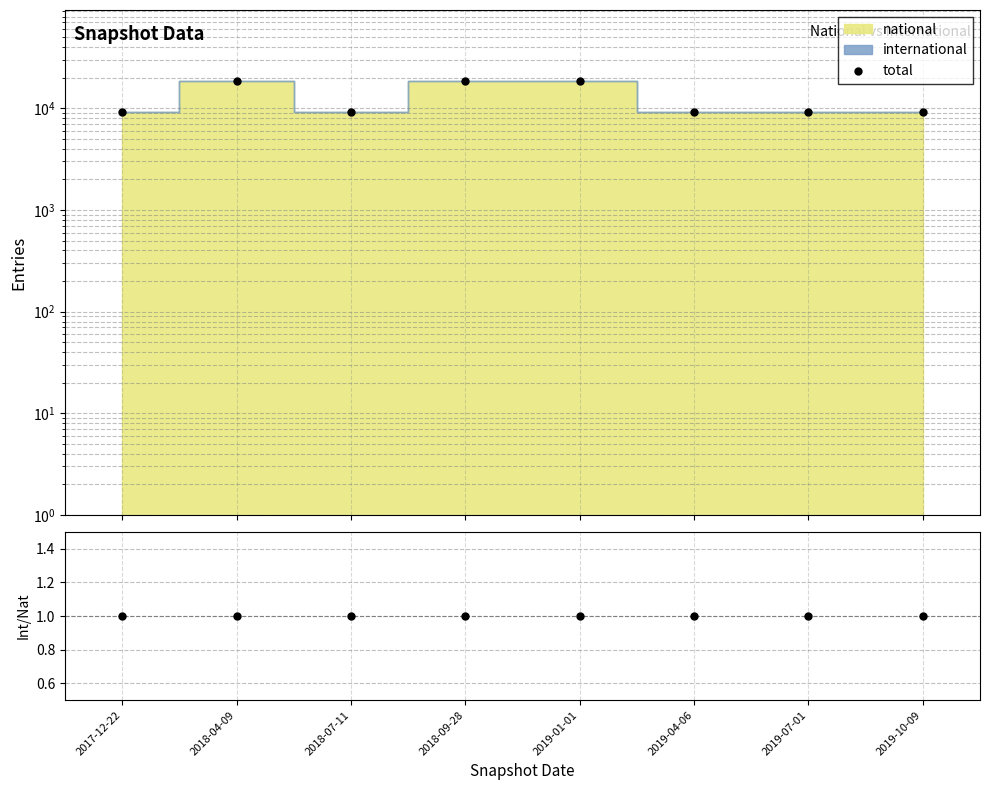

Reading left to right, list all the values displayed in this chart.

total: 2017-12-22=9180	2018-04-09=18538	2018-07-11=9180	2018-09-28=18538	2019-01-01=18538	2019-04-06=9180	2019-07-01=9180	2019-10-09=9180
ratio: 2017-12-22=1	2018-04-09=1	2018-07-11=1	2018-09-28=1	2019-01-01=1	2019-04-06=1	2019-07-01=1	2019-10-09=1